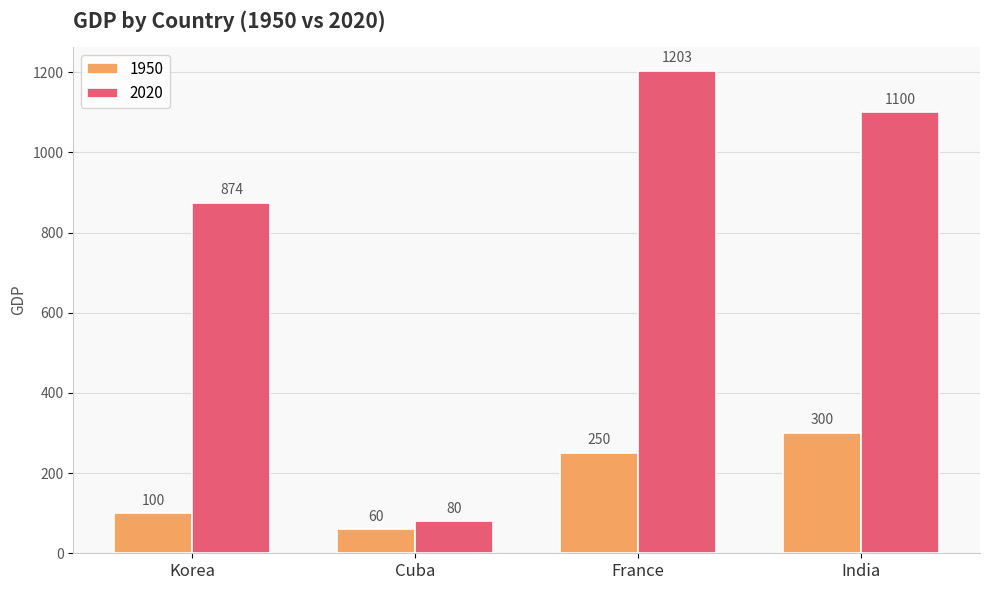

What is the total value across all series at India?

1400